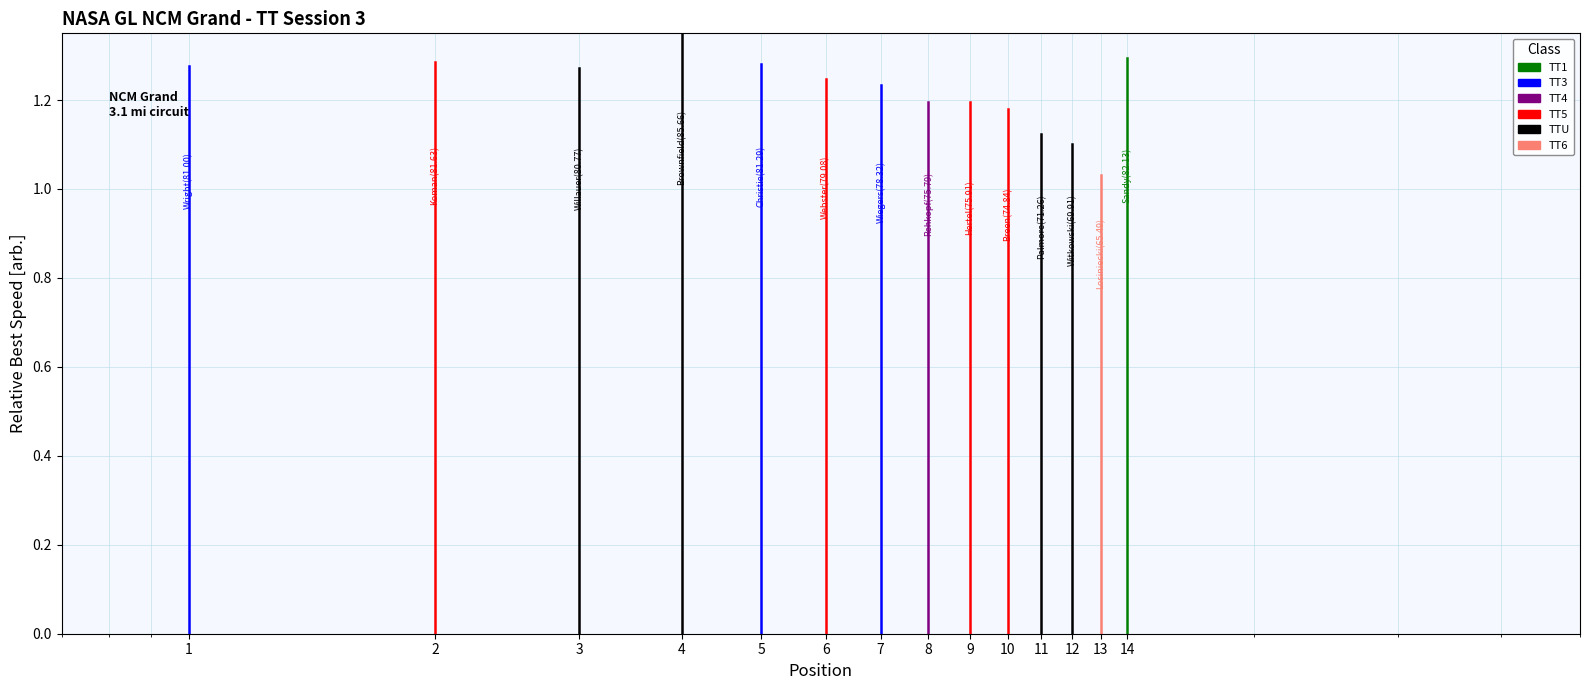

How many values in the TT1 series exceed 0?

1